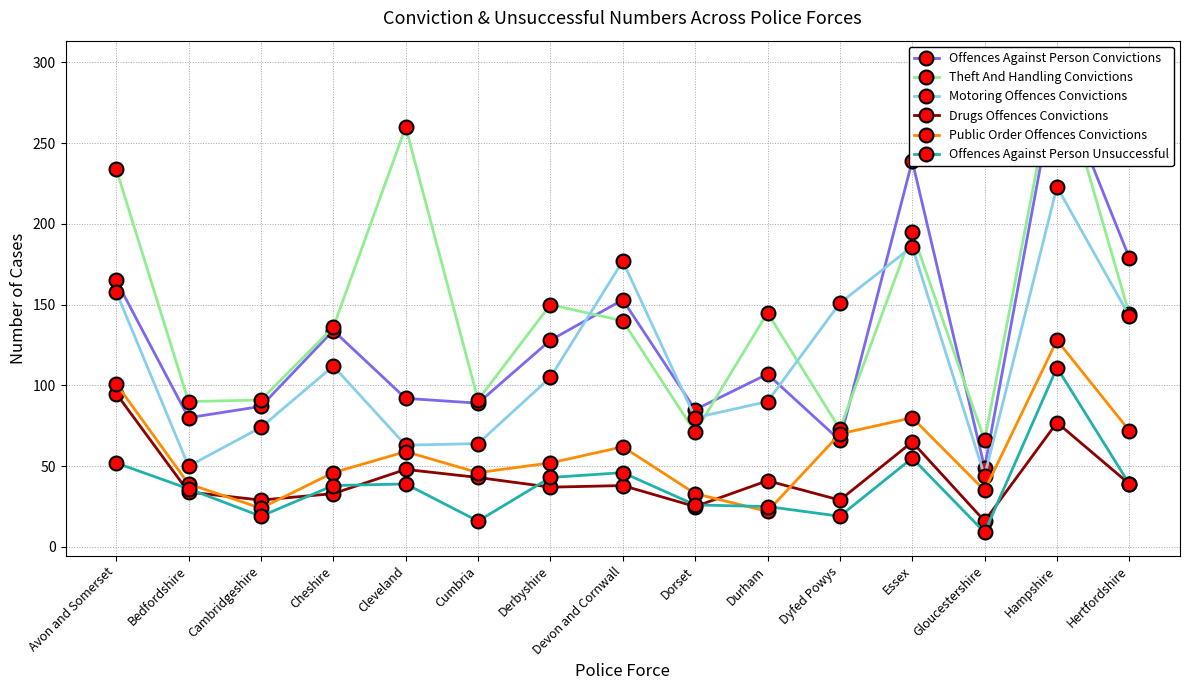

What position from the left is Devon and Cornwall?

8